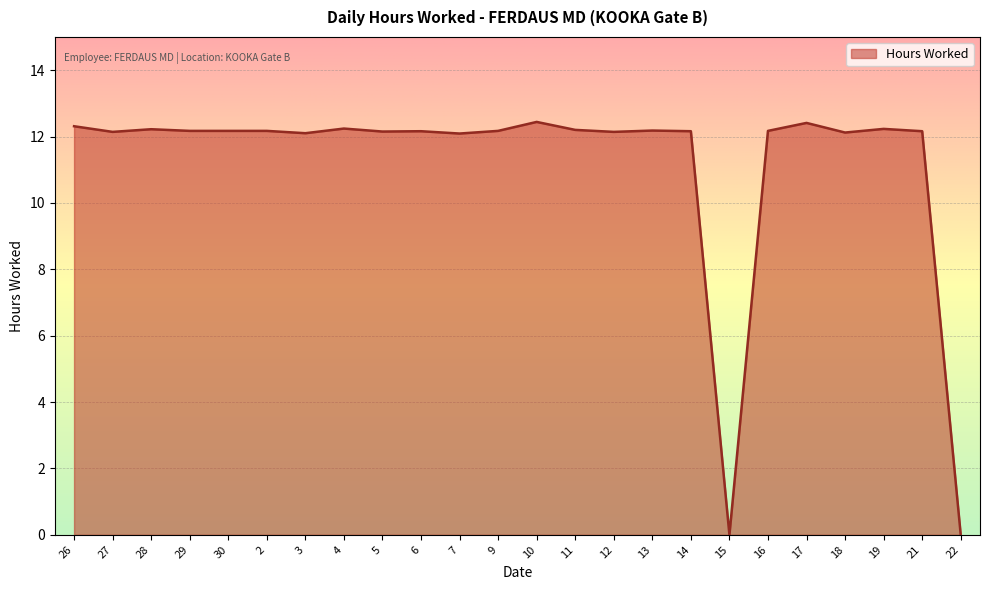

Does the chart have visible grid lines?

Yes